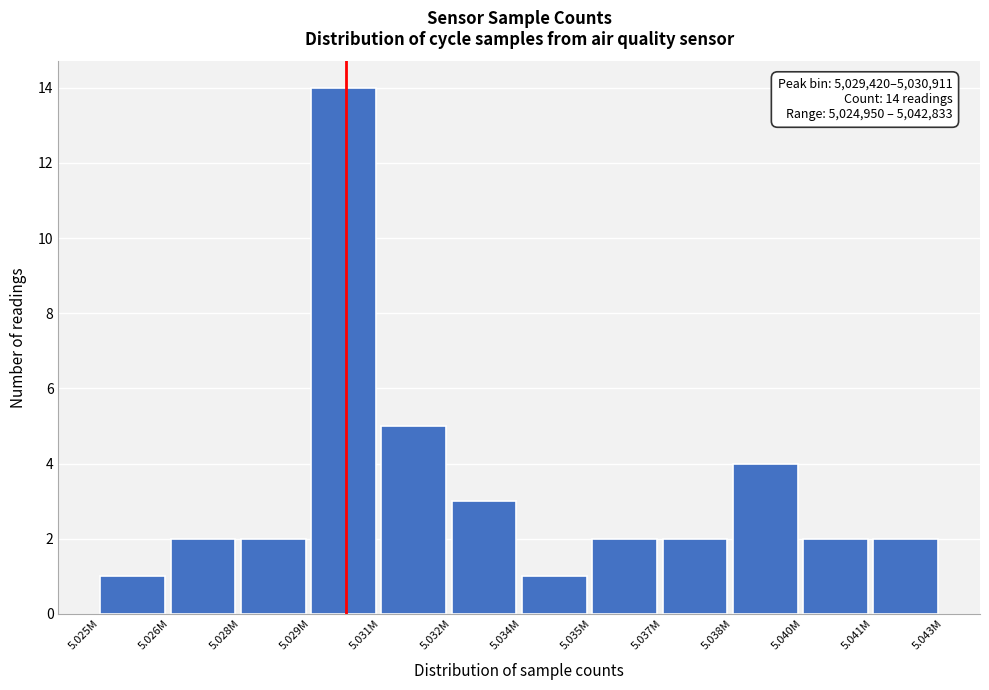

Reading right to left, extract all data points from this chart.

2	2	4	2	2	1	3	5	14	2	2	1